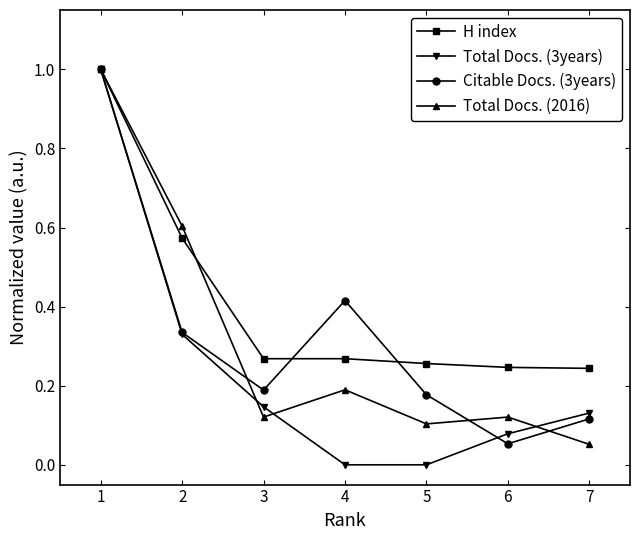

After their last crossing, which series has the higher values: Citable Docs. (3years) or Total Docs. (2016)?

Citable Docs. (3years)